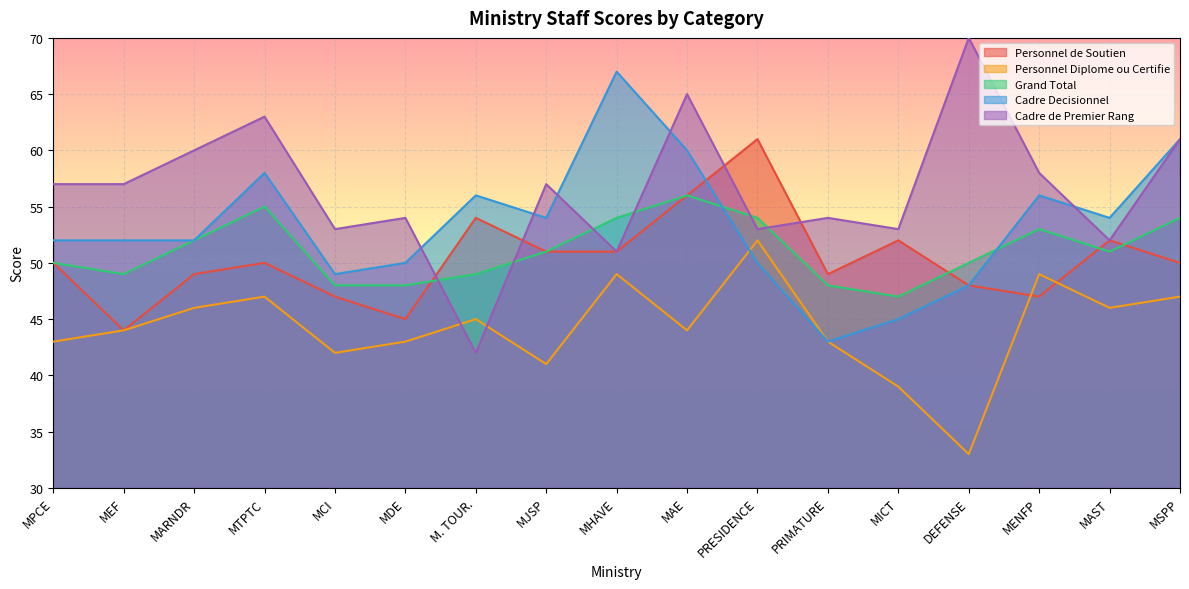

What position from the left is DEFENSE?

14